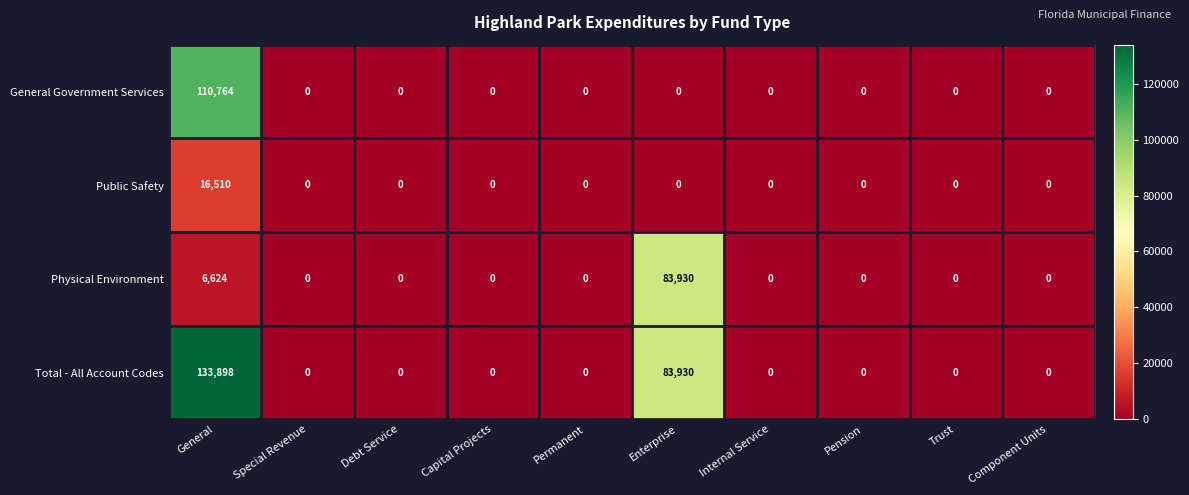

What is the total value across all series at Enterprise?

167860